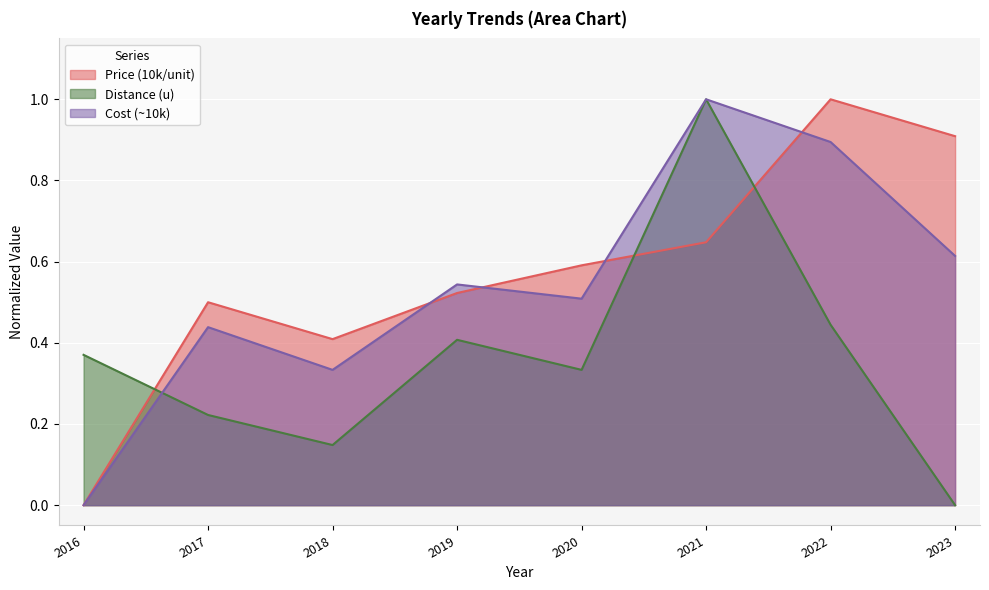

True or false: Distance (u) has more than 2 points higher than both neighbors.

False